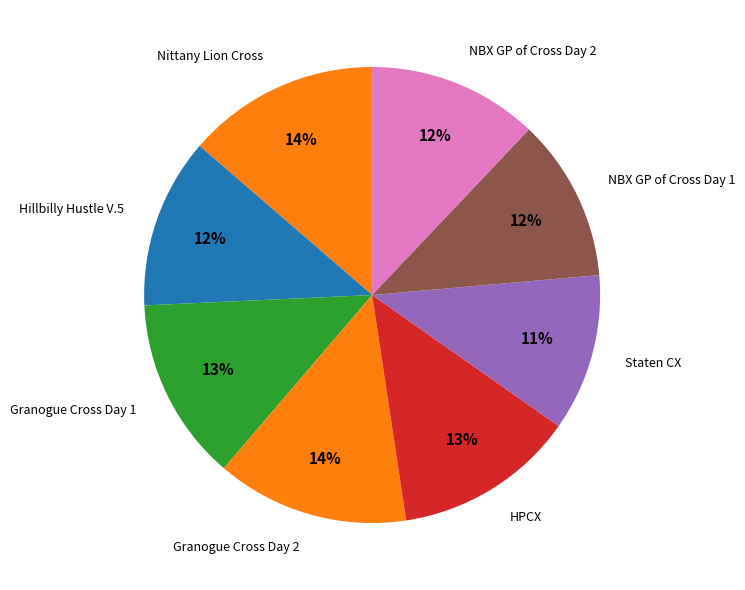

To the nearest percent, what portion does Granogue Cross Day 1 represent?

13%